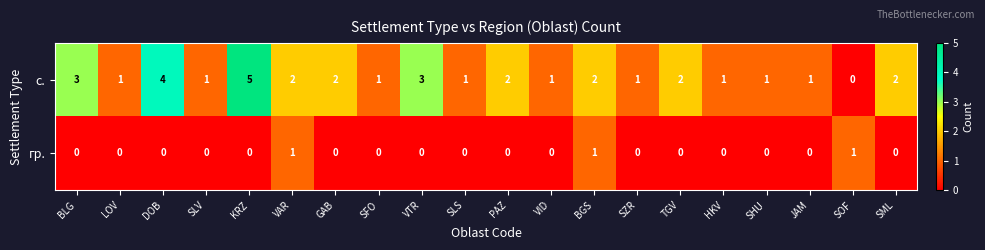

Where does the с. series first go above 2?

BLG